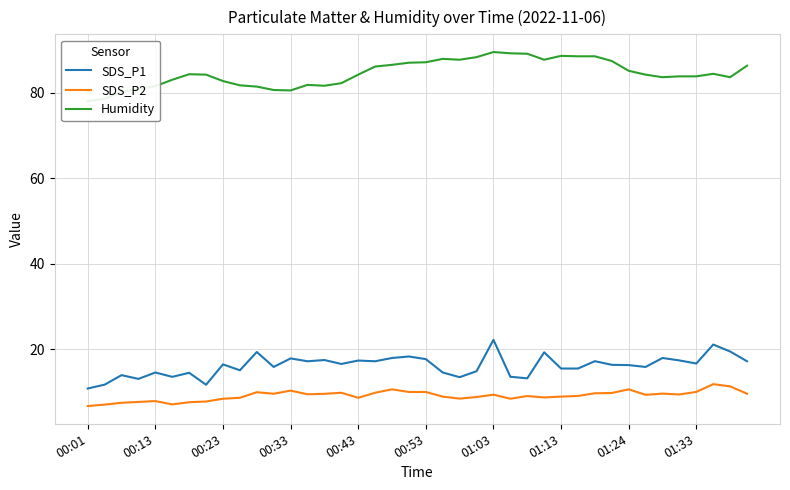

What is the difference between the highest and lowest values at 13?

72.5